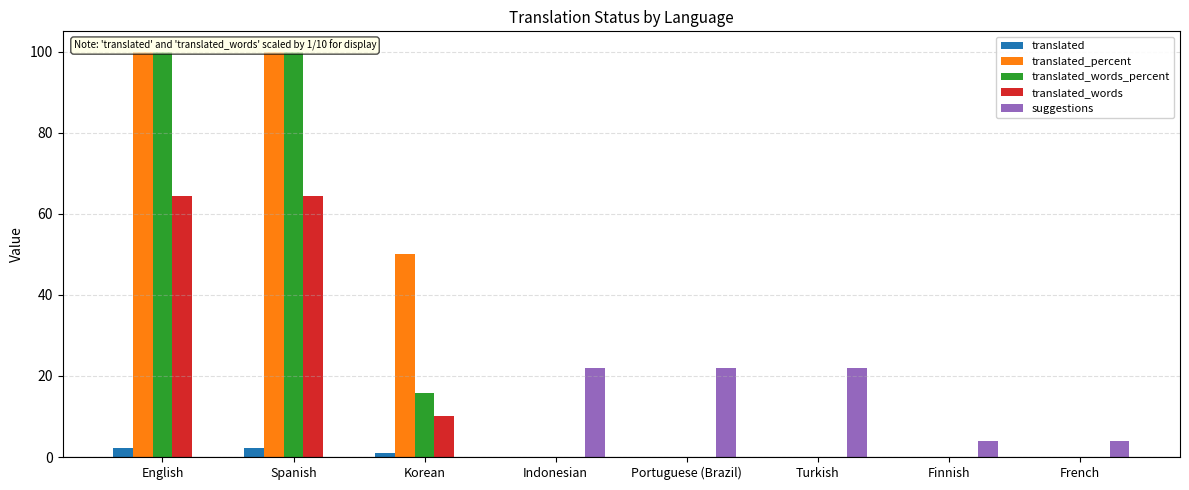

True or false: translated has a value of 1.1 at Korean.

True